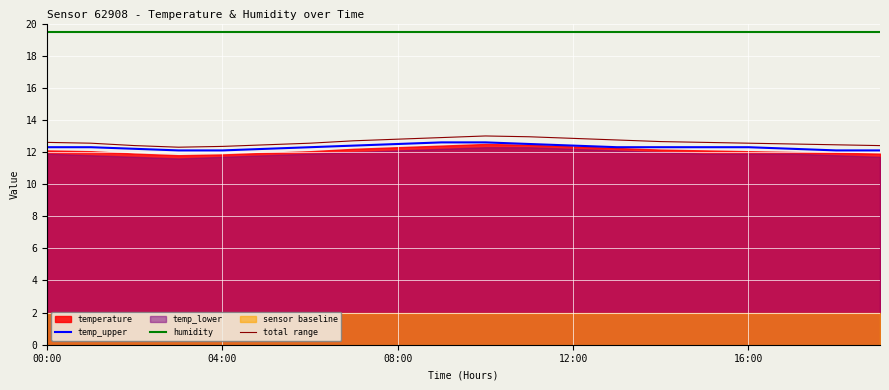

At which category is the sum across all series the highest?

10